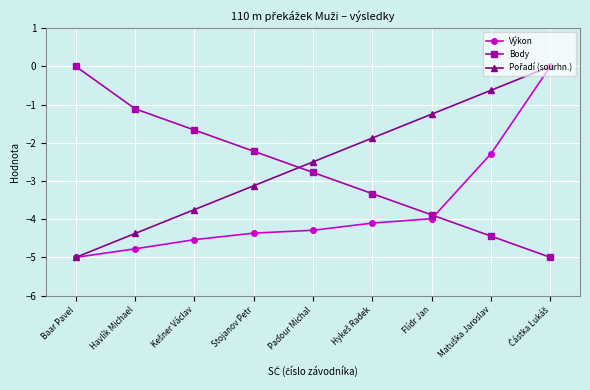

Count the number of data series in this chart.

3